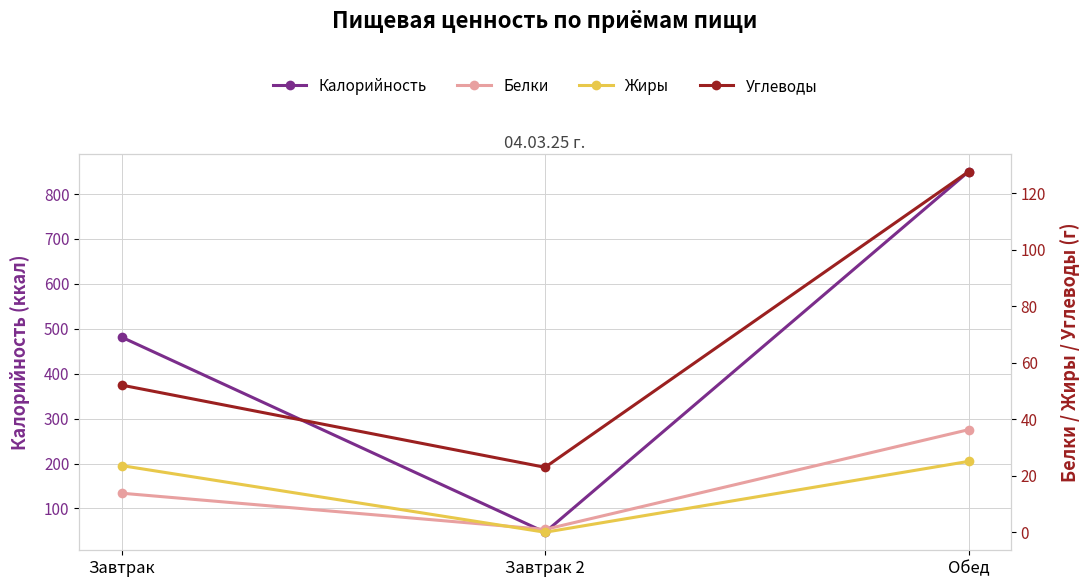

At which category is the sum across all series the highest?

Обед